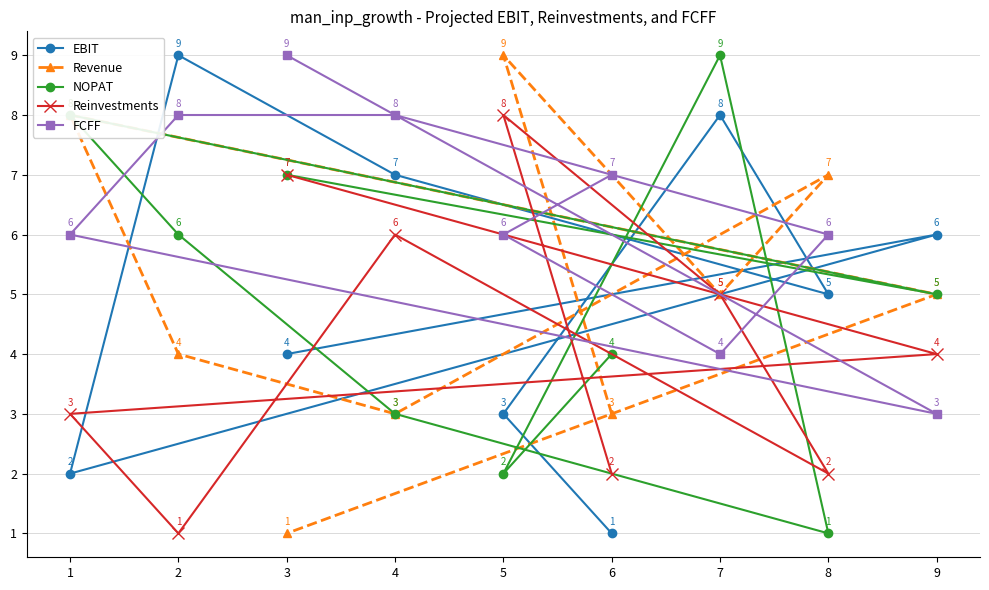

What is the highest value of the Reinvestments series?

8